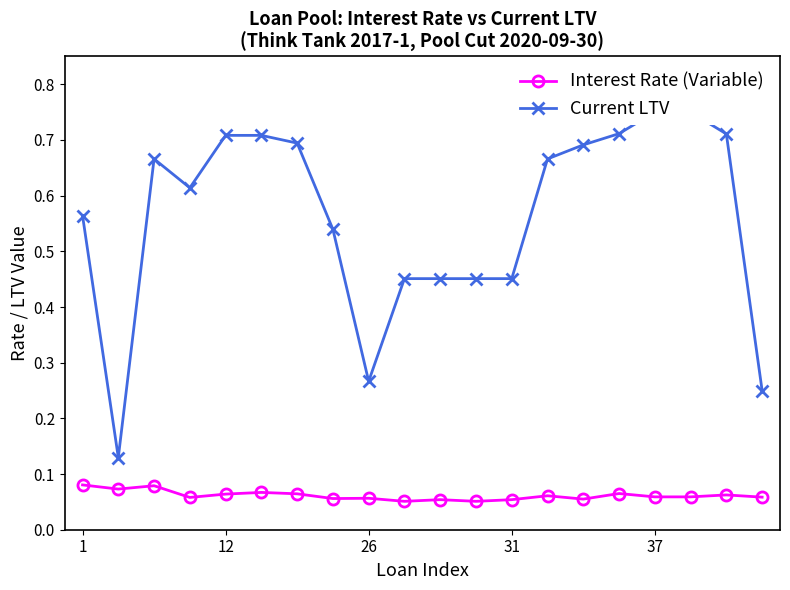

Count the Current LTV values in the range 0 to 1.

20